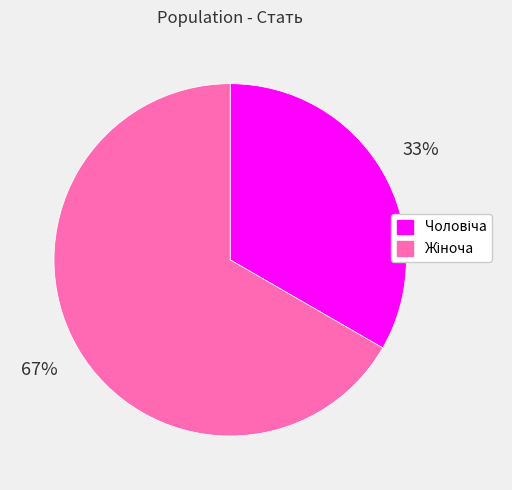

Is there any slice that represents more than half of the pie?

Yes